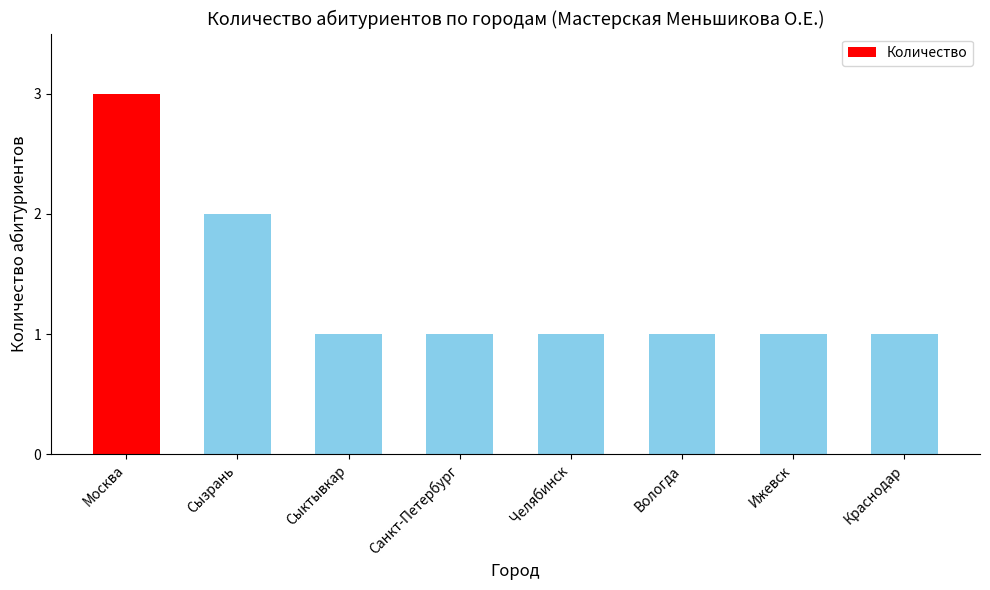

At which category does the chart reach its peak across all series?

Москва